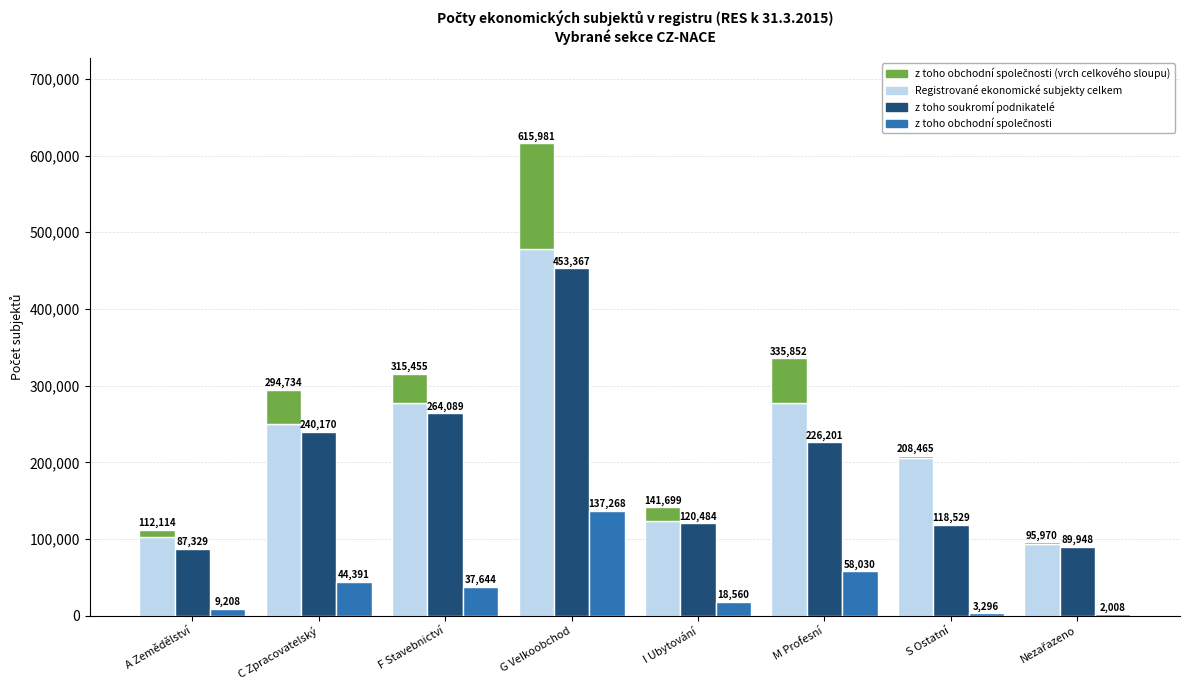

Which series has the largest range (max minus min)?

Registrované ekonomické subjekty celkem (základ)